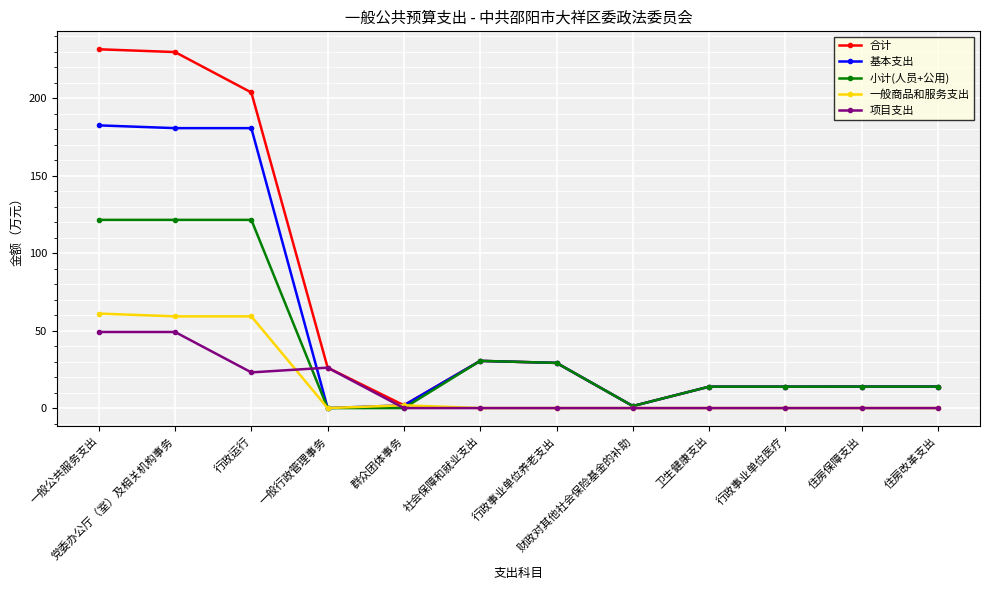

The value of 合计 at 一般公共服务支出 is 92.3. True or false?

False